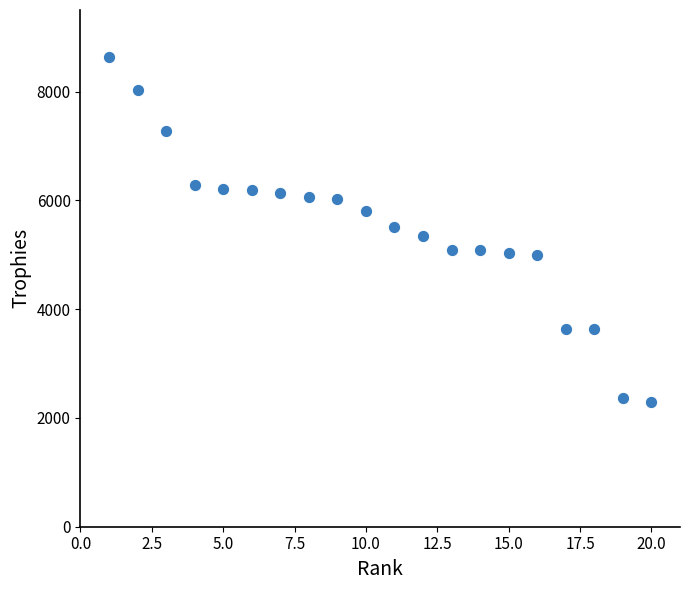

What is the range of X values (max minus min)?

19